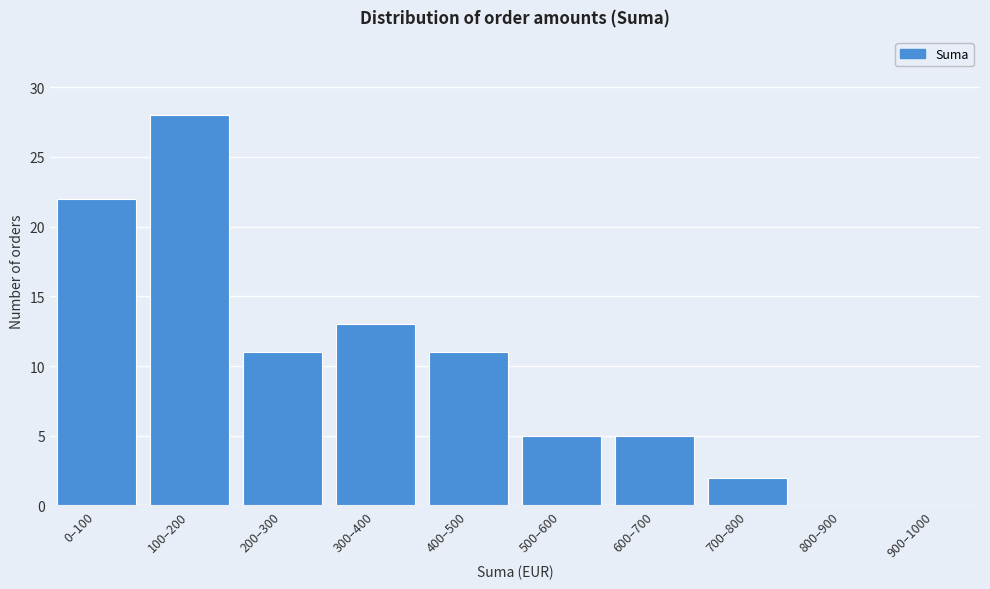

Between 400–500 and 800–900, which is larger?

400–500